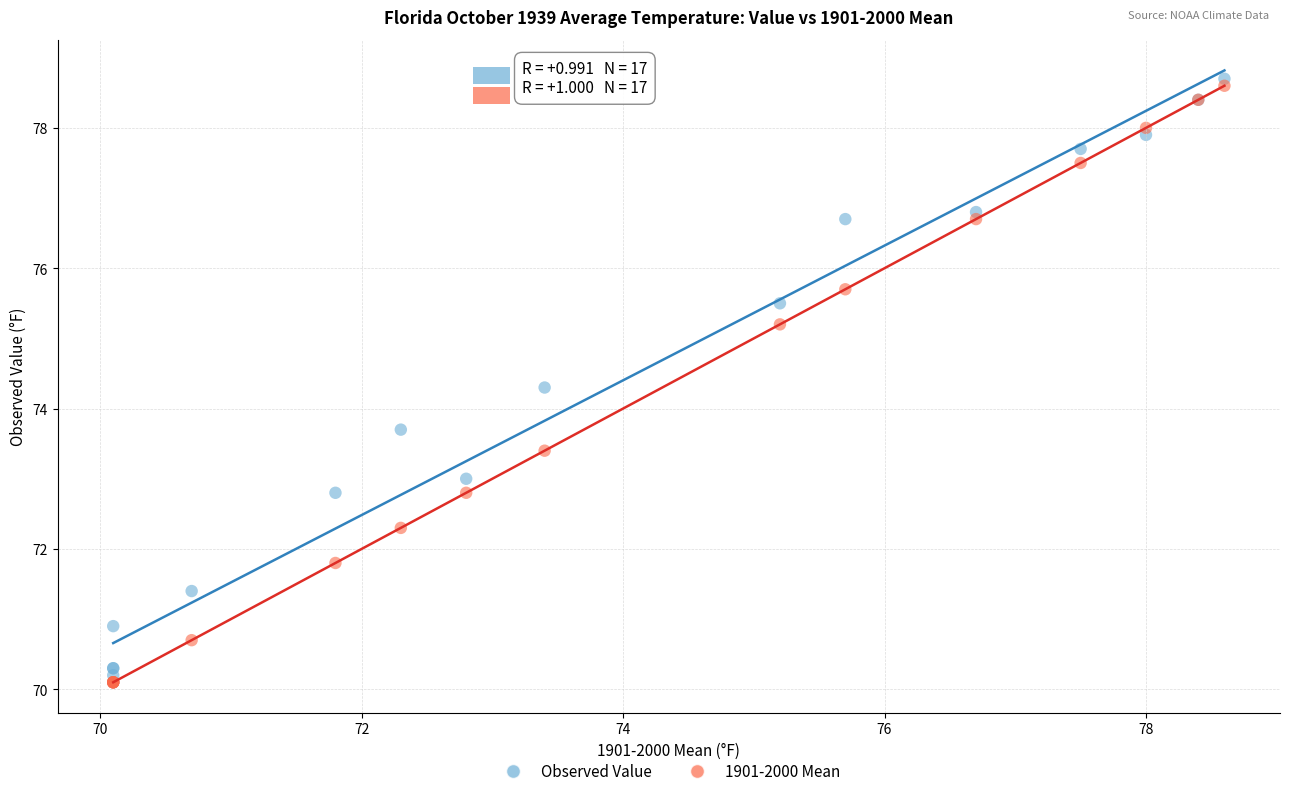

What are all the series names shown in the legend?

Observed Value, 1901-2000 Mean